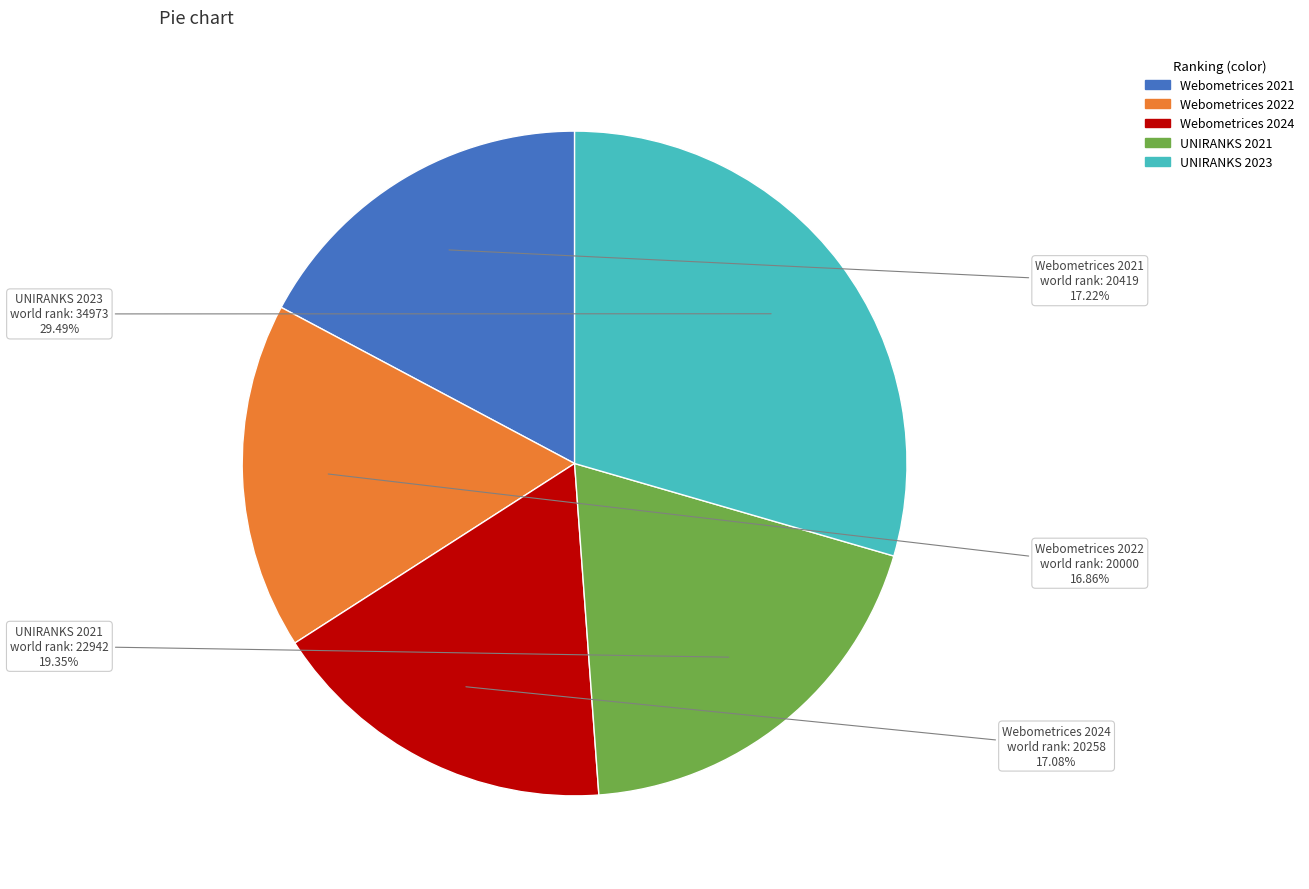

What is the total percentage of UNIRANKS 2021 and Webometrices 2022?

36.2%